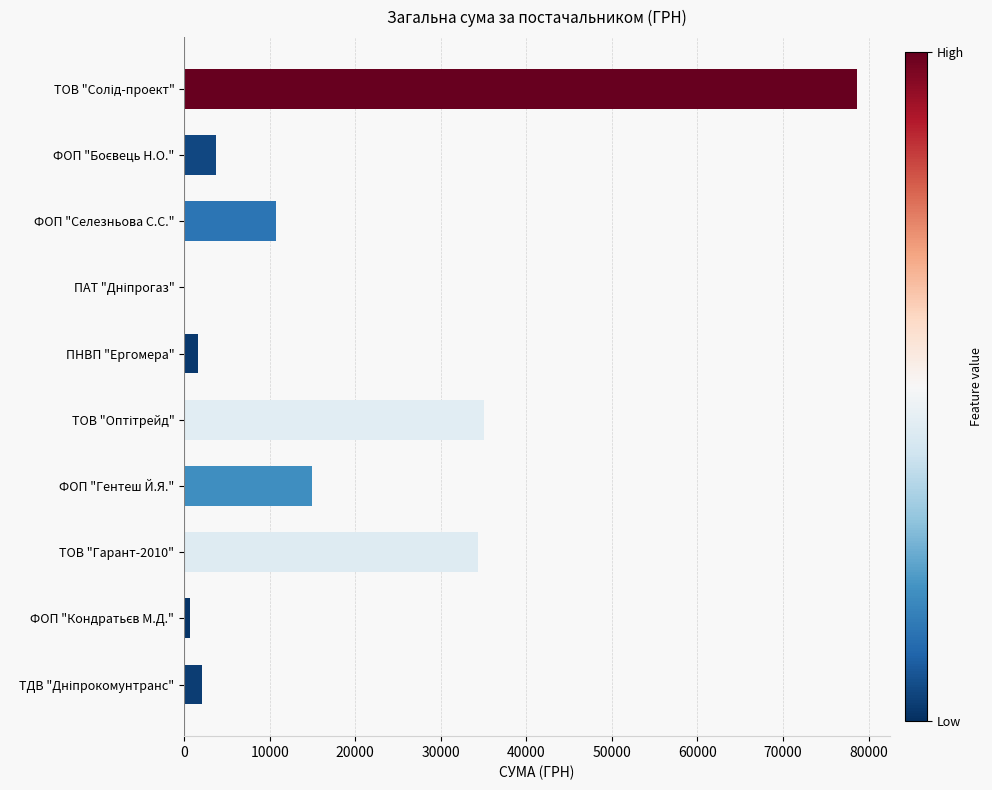

What is the maximum value shown in the chart?

78600.0